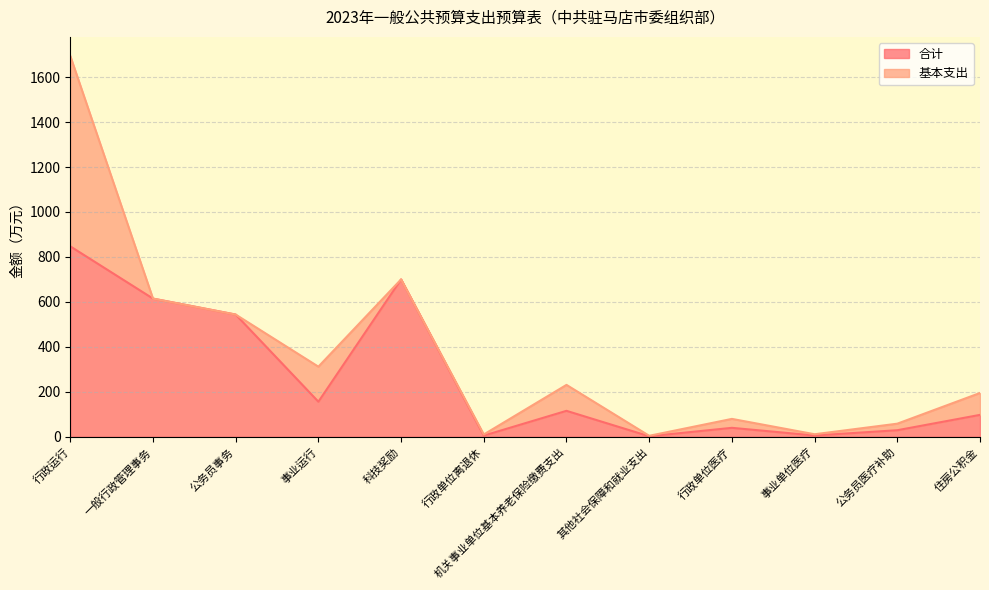

What is the label of the 9th point from the left?

行政单位医疗